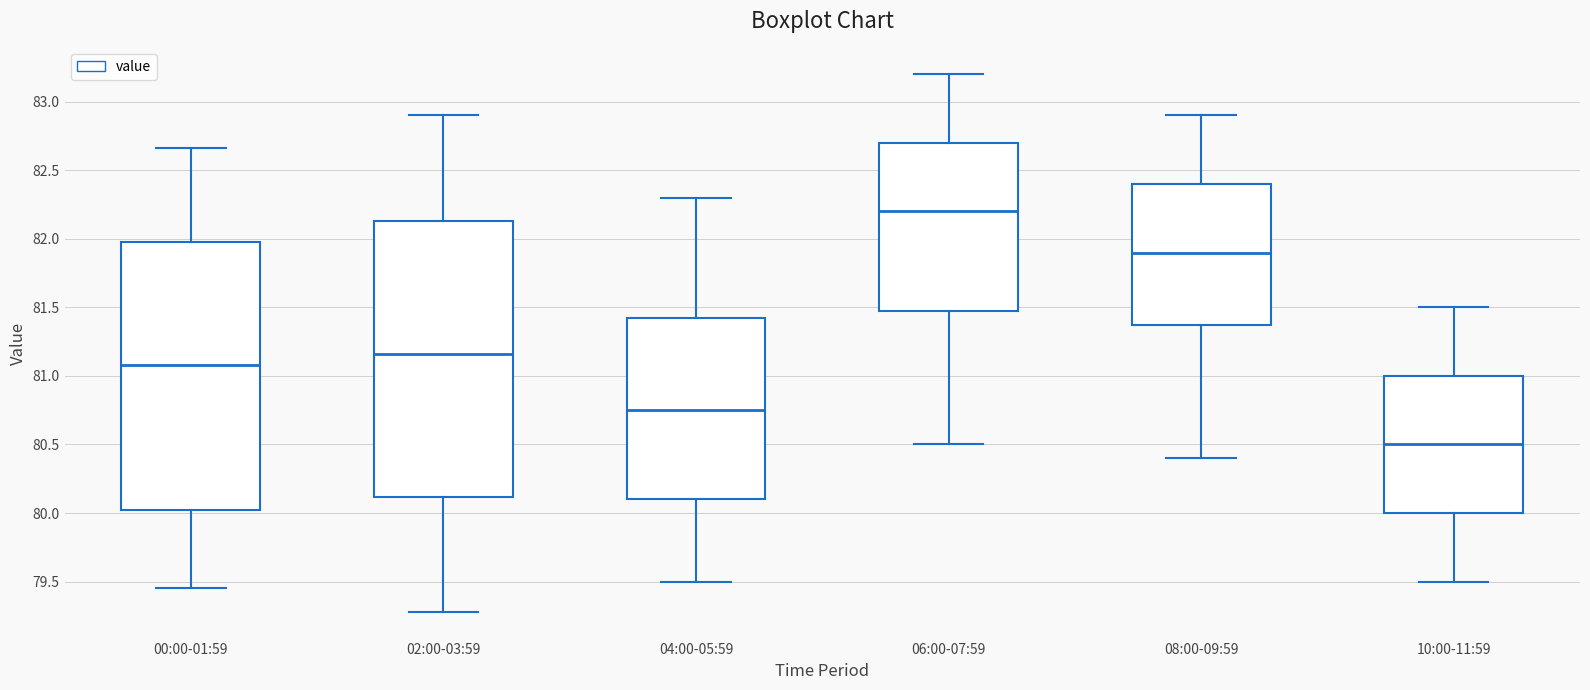

Which box is the tallest, from its lower edge to its upper edge?

02:00-03:59